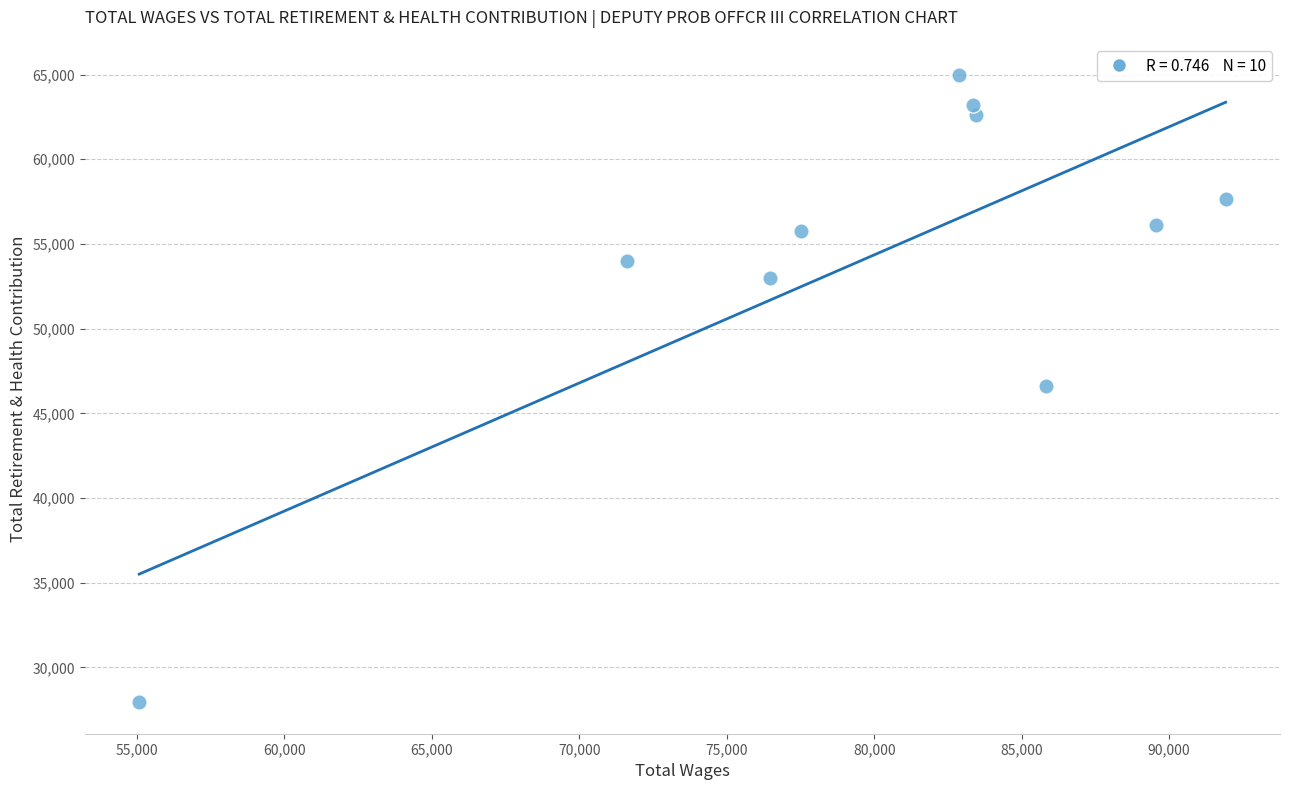

What is the range of Y values (max minus min)?

37033